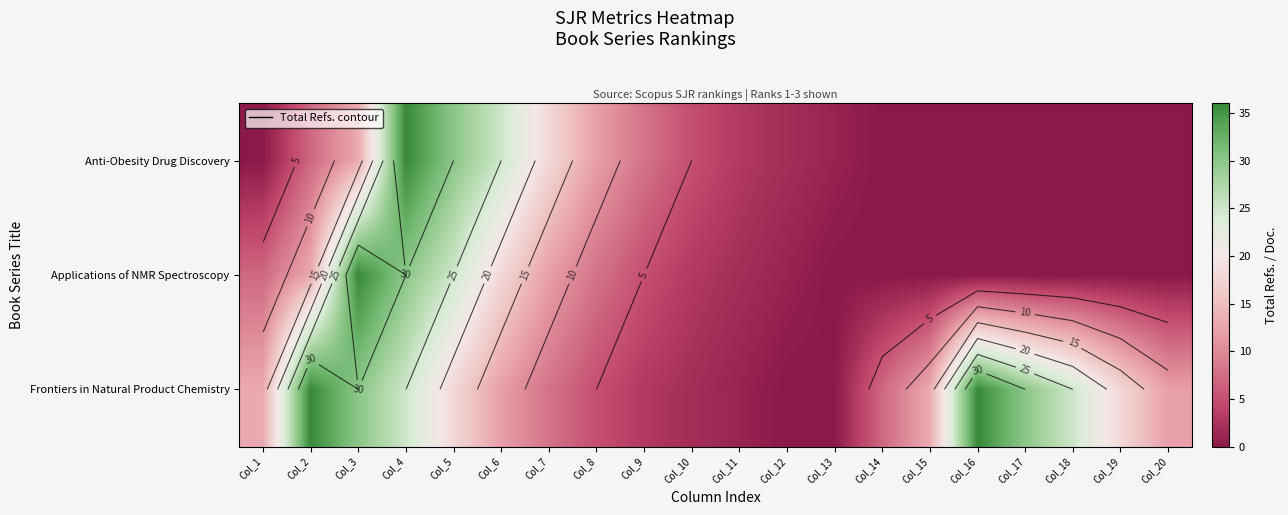

The value of Anti-Obesity Drug Discovery at Col_7 is 5. True or false?

False